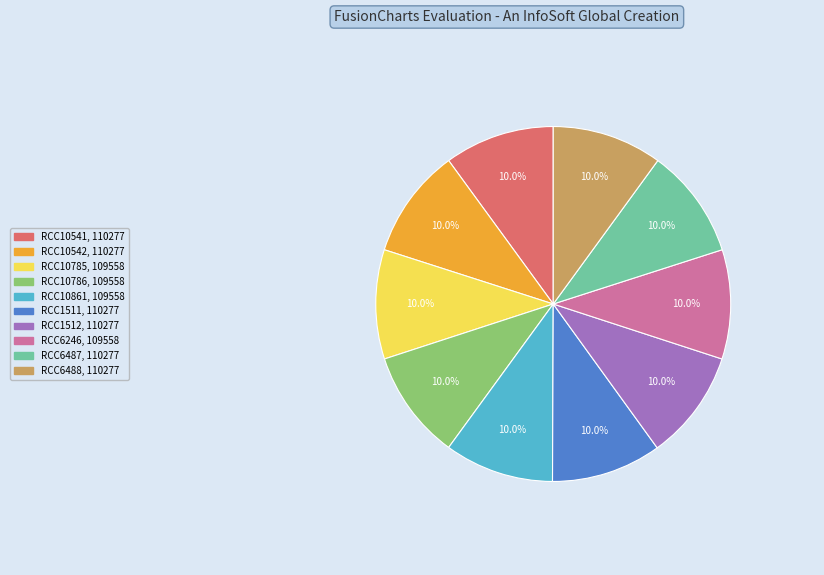

What is the ratio of the value at RCC1512 to the value at RCC10785?

1.0